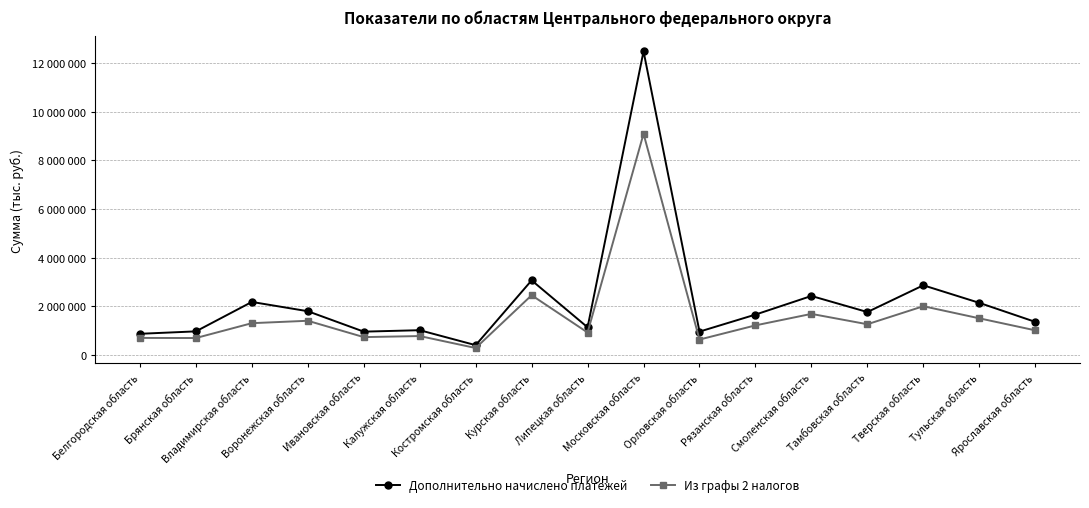

At which category is the sum across all series the highest?

Московская область